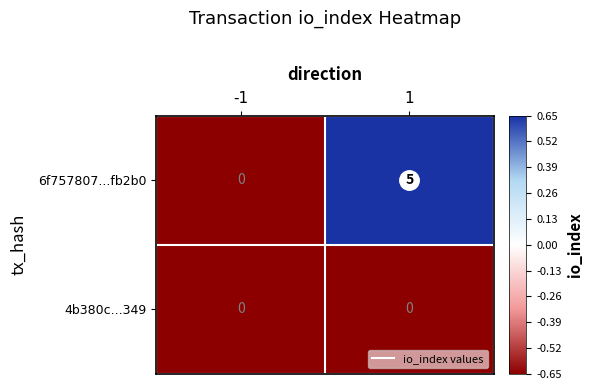

What is the difference between the maximum and minimum values in the 6f757807...fb2b0 series?

5